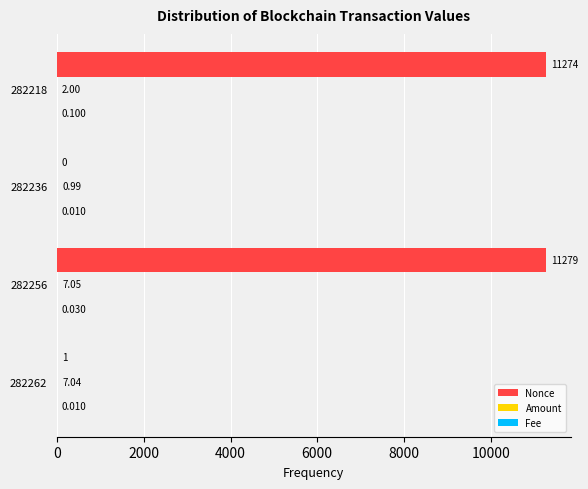

Which series changed the most between 282262 and 282218?

Nonce